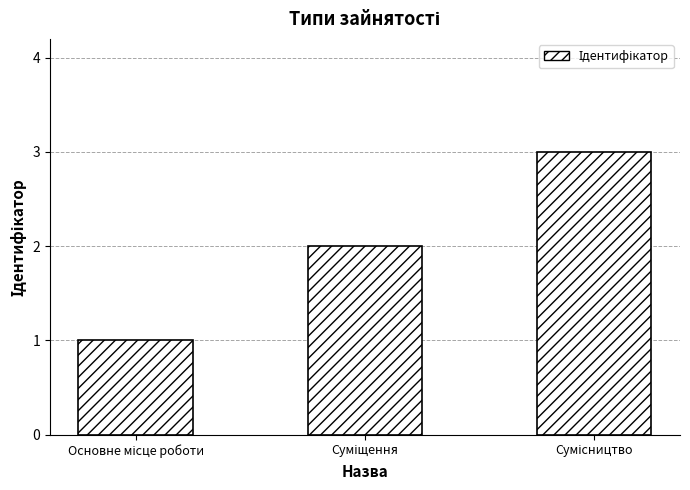

What is the maximum value shown in the chart?

3